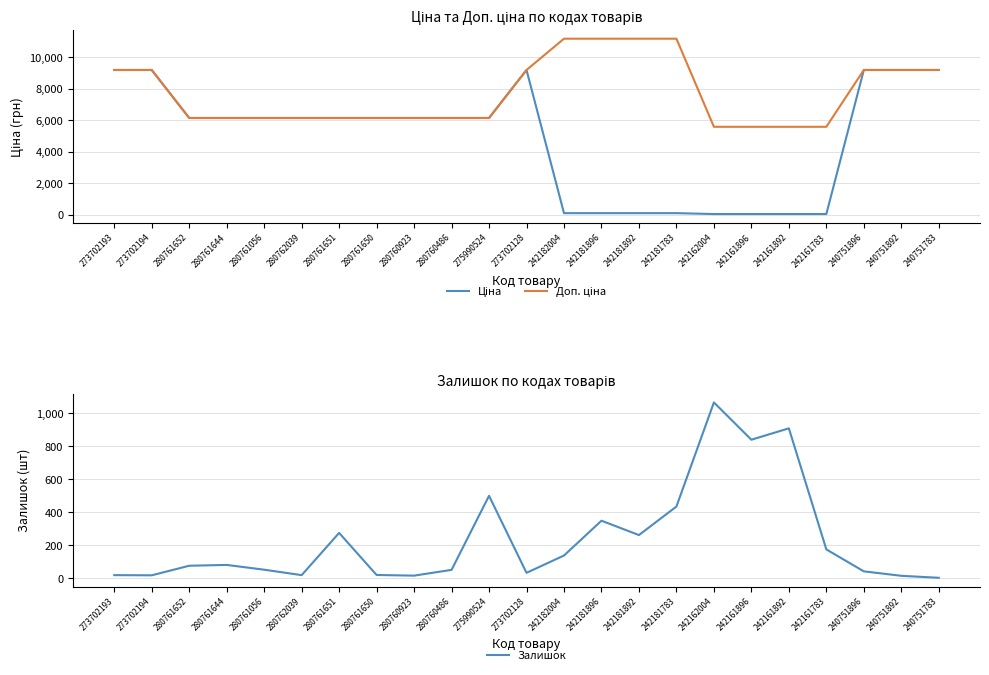

Reading right to left, extract all data points from this chart.

Ціна: 9185.9	9185.9	9185.9	55.9	55.9	55.9	55.9	111.7	111.7	111.7	111.7	9185.9	6143.2	6143.2	6143.2	6143.2	6143.2	6143.2	6143.2	6143.2	6143.2	9185.9	9185.9
Доп. ціна: 9185.9	9185.9	9185.9	5585.0	5585.0	5585.0	5585.0	11169.0	11169.0	11169.0	11169.0	9185.9	6143.2	6143.2	6143.2	6143.2	6143.2	6143.2	6143.2	6143.2	6143.2	9185.9	9185.9
Залишок: 4.0	16.0	43.0	176.0	910.0	841.0	1067.0	436.0	263.0	350.0	139.0	34.0	501.0	52.0	17.0	21.0	276.0	20.0	53.0	82.0	77.0	19.0	20.0